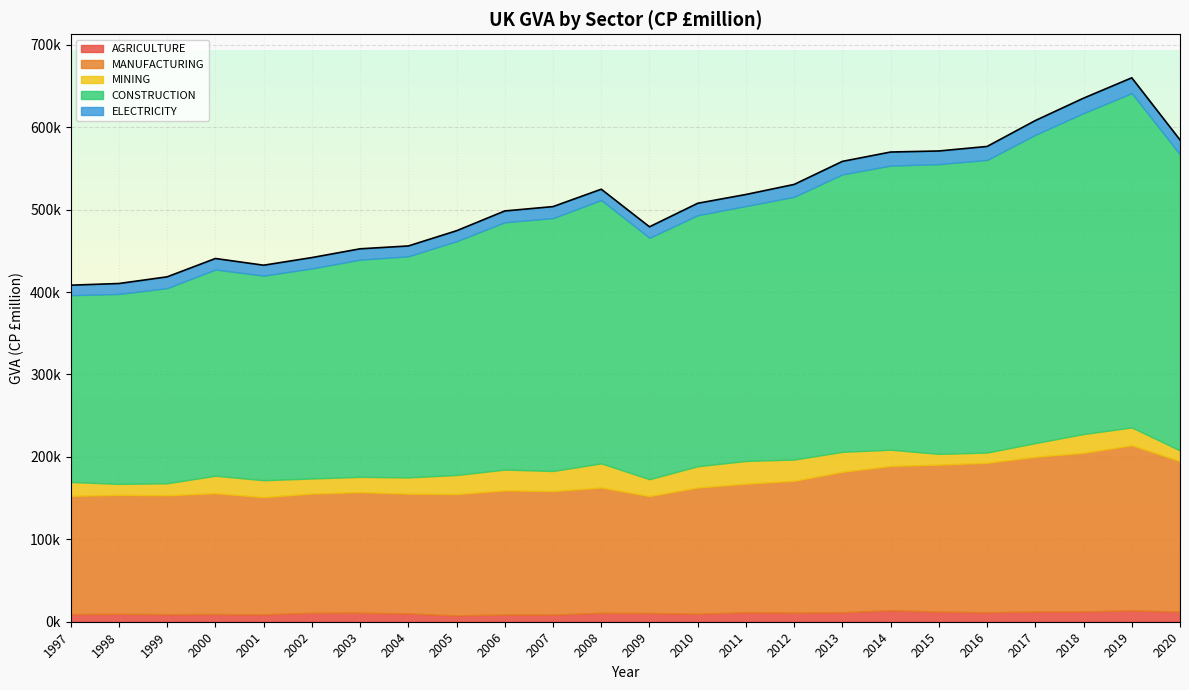

What is the smallest value displayed?

7635